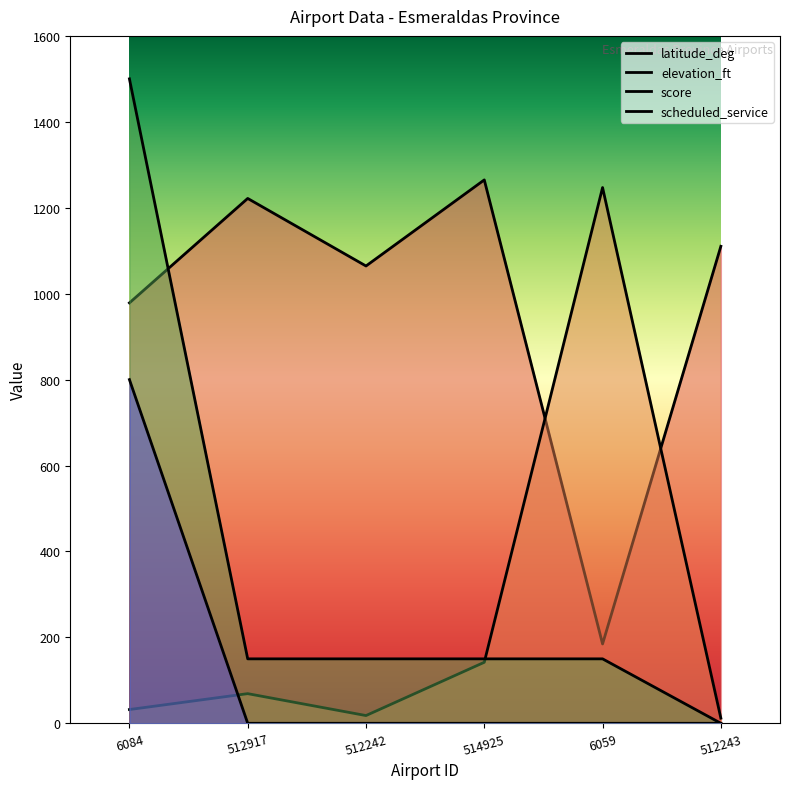

What is the label of the 1st point from the left?

6084